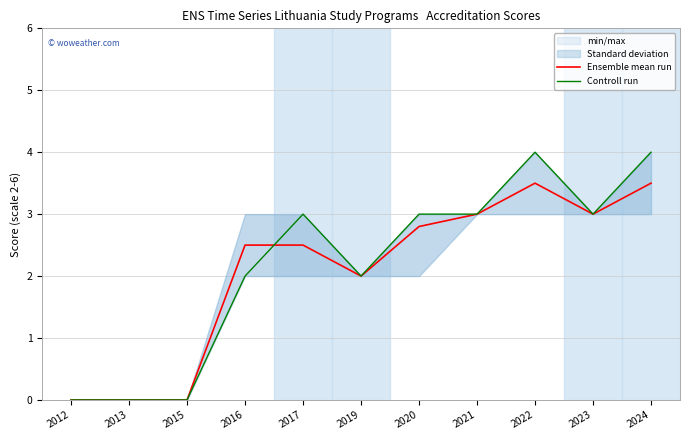

Count the number of data series in this chart.

2